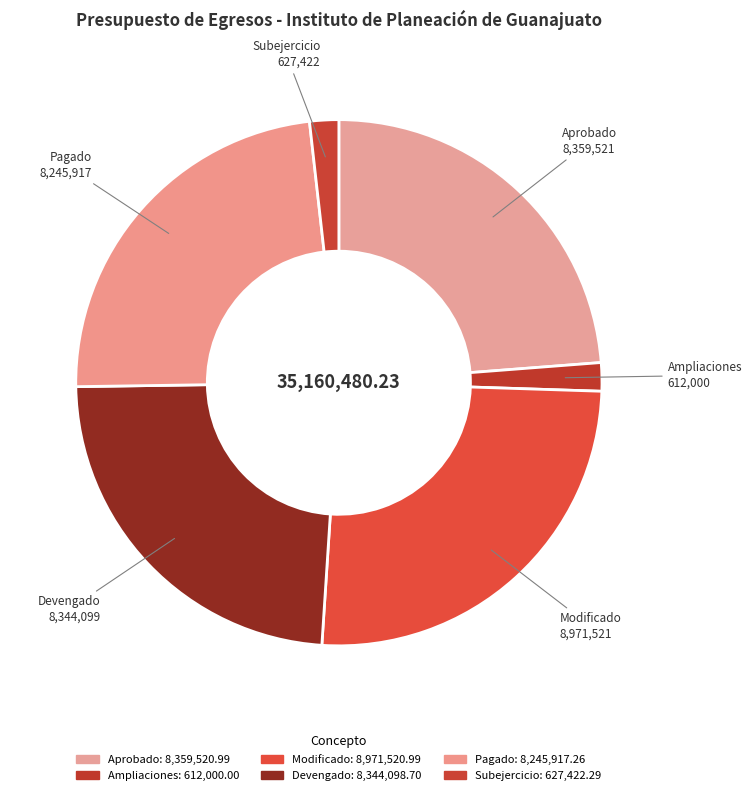

Is there a majority slice in this chart?

No